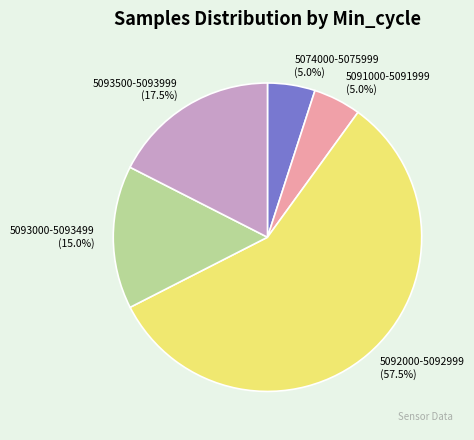

Is there any slice that represents more than half of the pie?

Yes